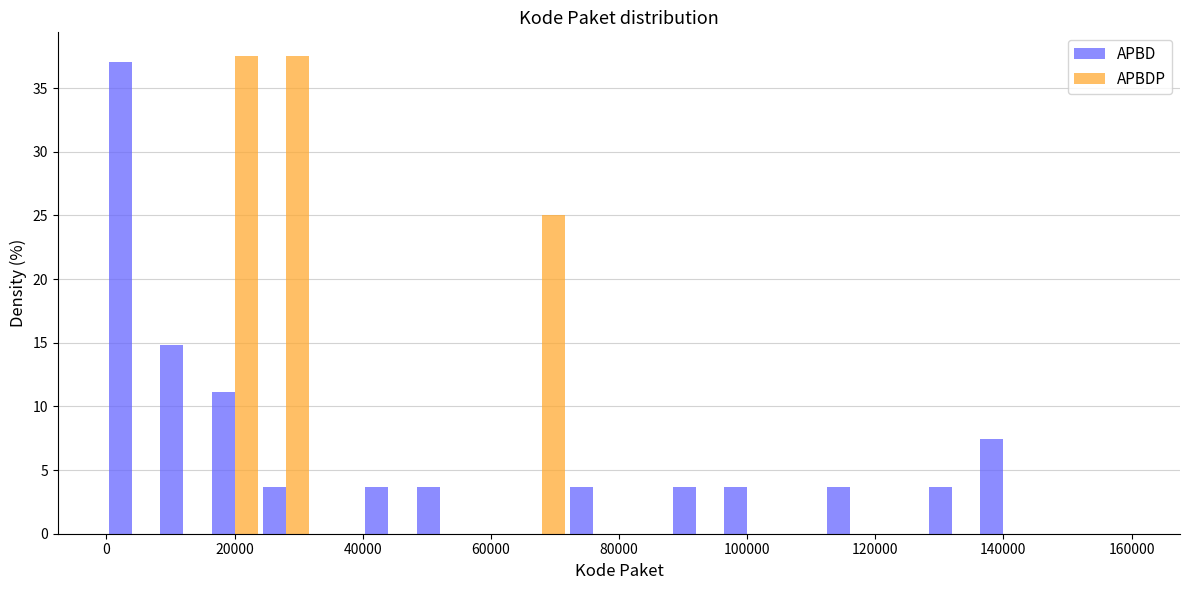

What is the height of the APBDP bar covering 64000 to 72000 on the x-axis? The values are not printed on the chart, so give them approximately, as read against the axis.

25.0